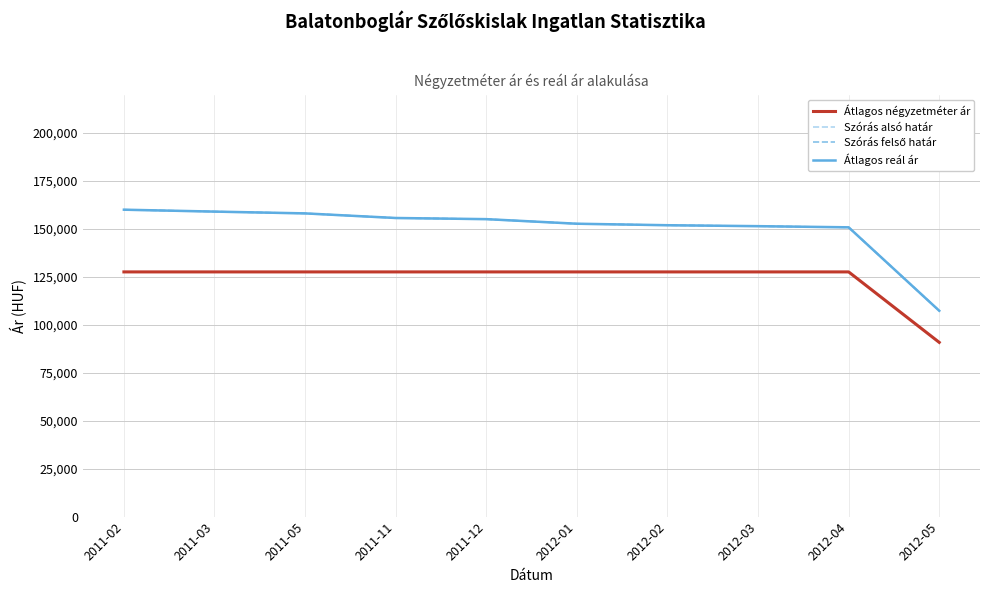

True or false: Átlagos négyzetméter ár and Szórás alsó határ intersect in this chart.

False